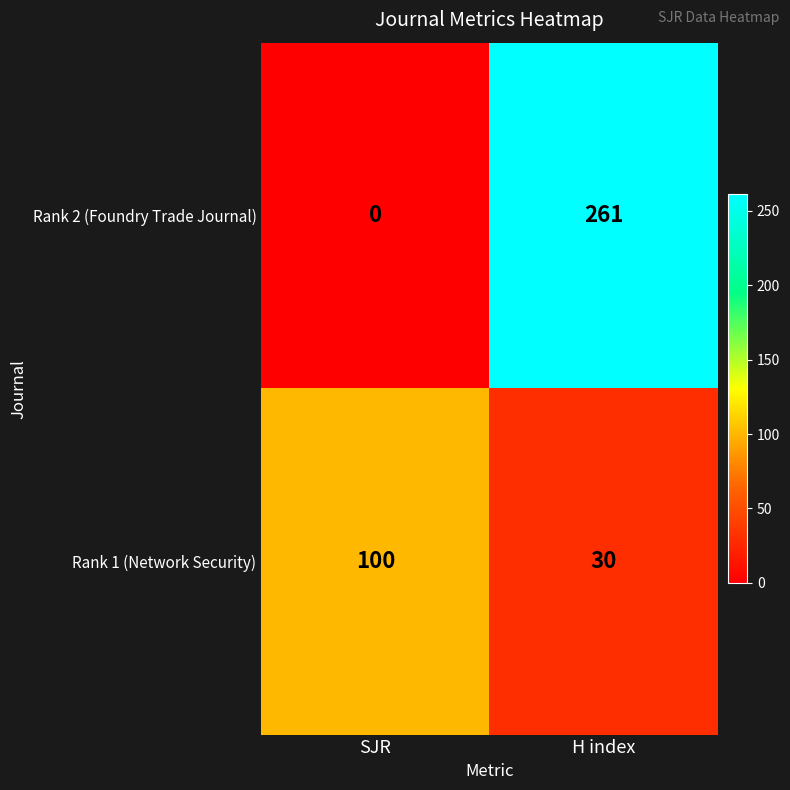

What is the total value across all series at SJR?

100